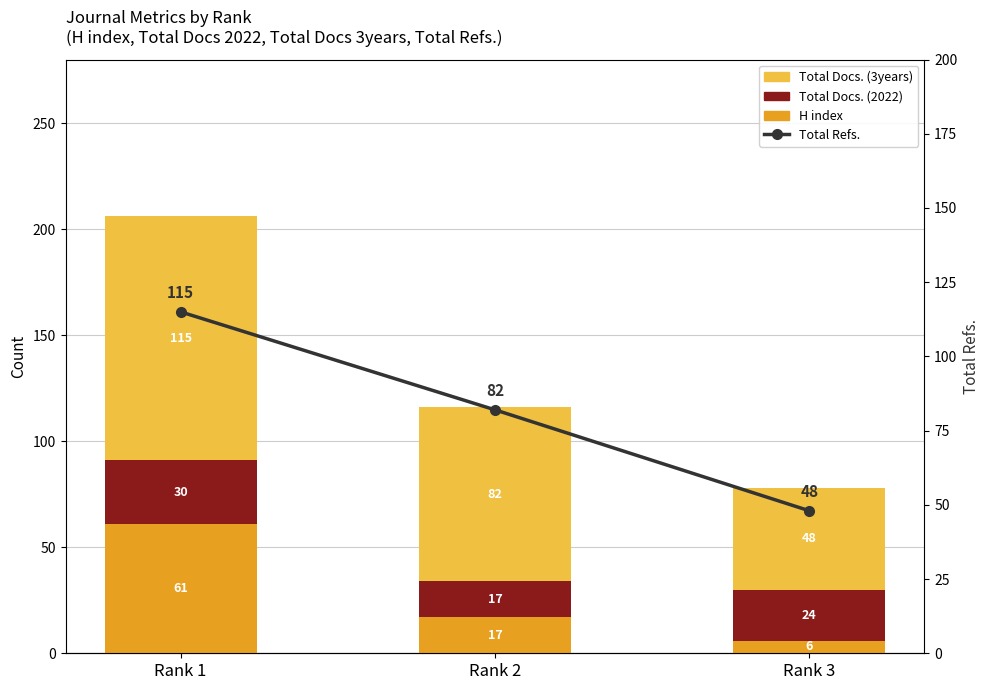

Is the value of Total Docs. (2022) at Rank 2 greater than the value of Total Refs. at Rank 3?

No